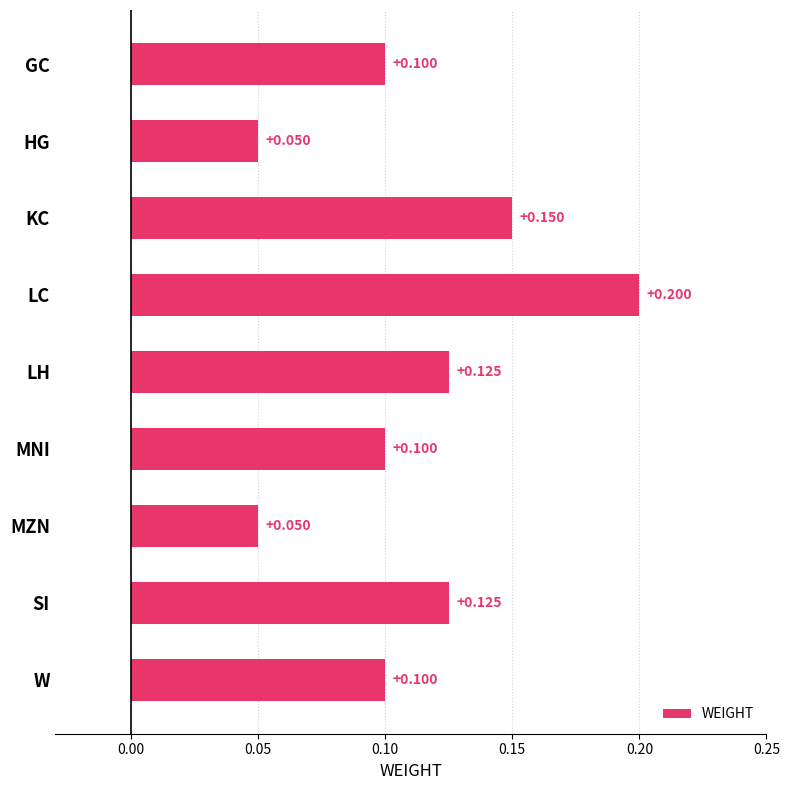

What is the label of the 7th bar from the bottom?

KC